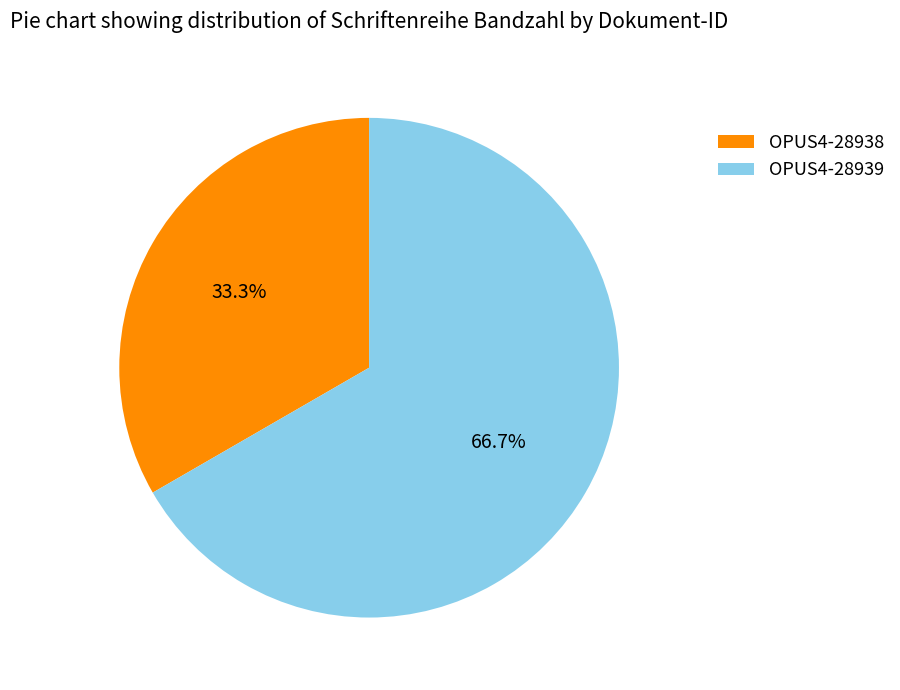

What is the ratio of the value at OPUS4-28939 to the value at OPUS4-28938?

2.0